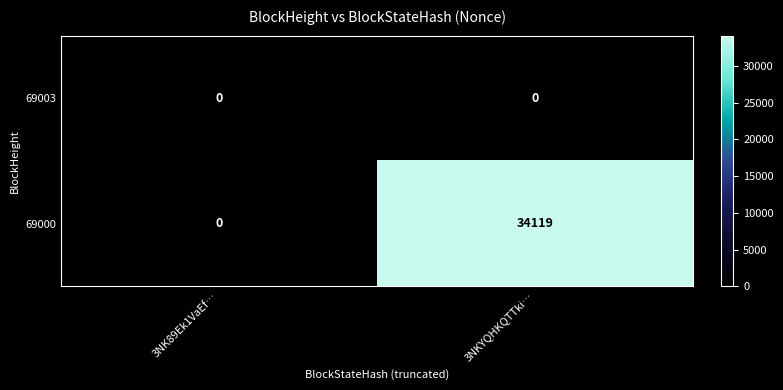

What is the sum of all 69000 values?

34119